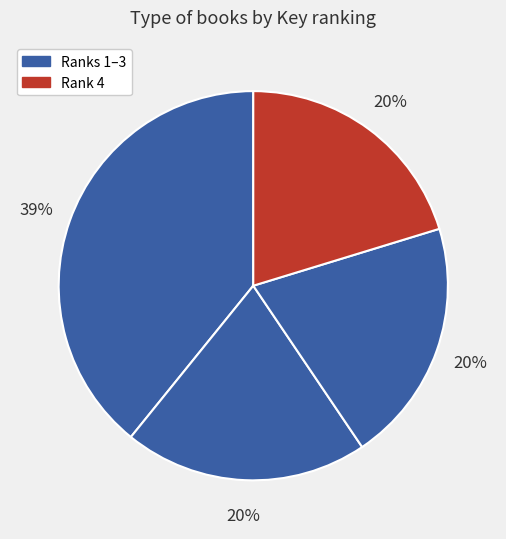

Count the number of slices in the pie.

4